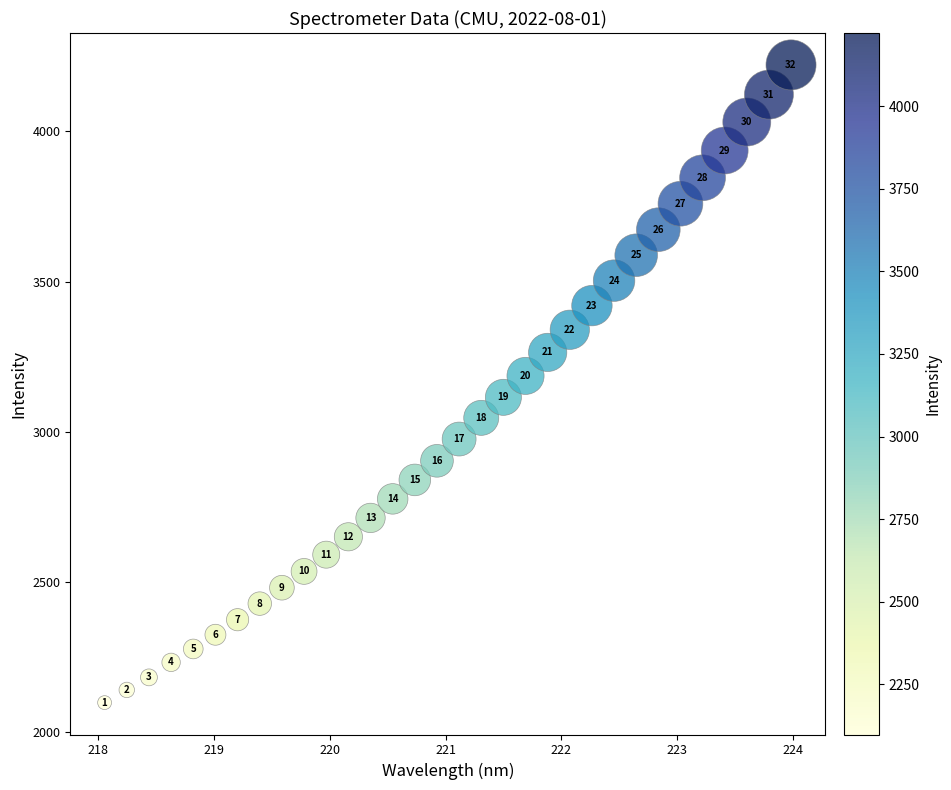

What Y value in the scatter plot is closest to 3159?

3185.9